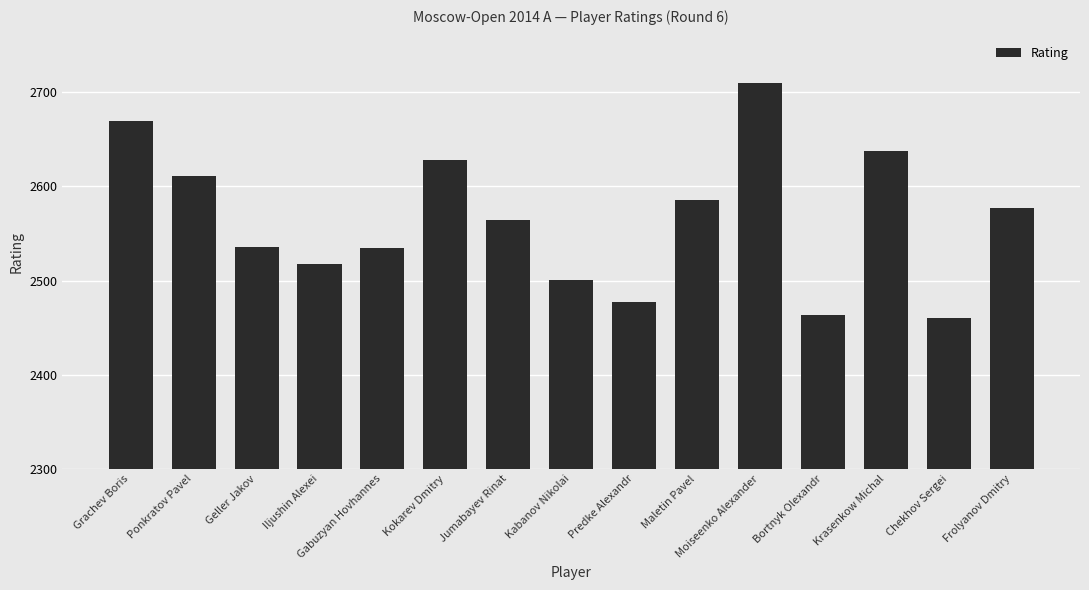

What is the difference between the maximum and minimum values?

250